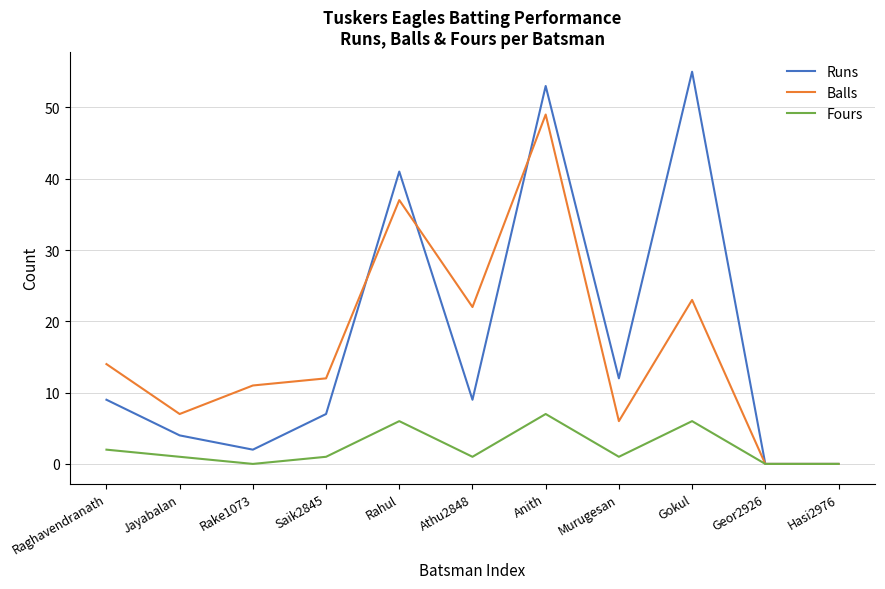

How many lines are shown in the chart?

3